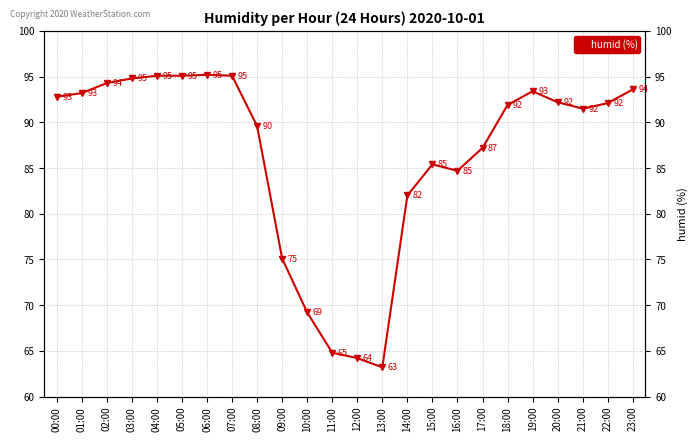

The chart shows a value of 92.8 at 00:00. True or false?

True